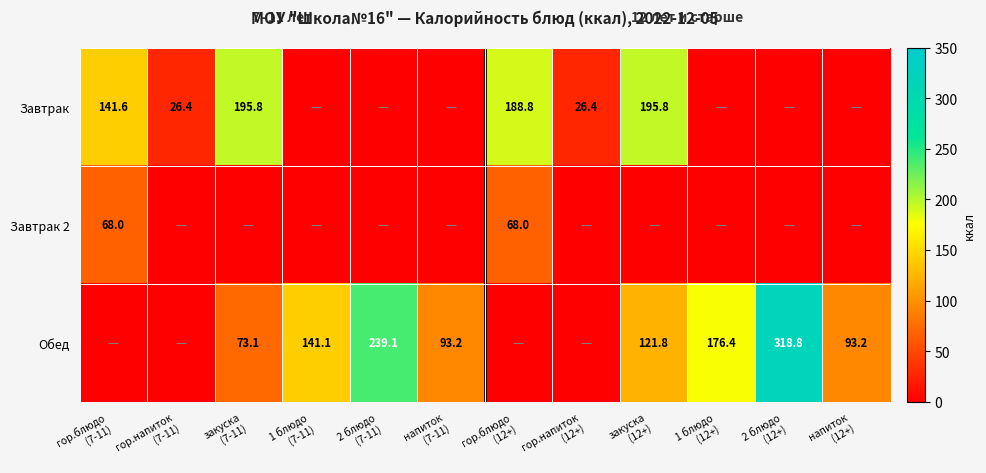

Rank the series by their average value, from highest to lowest.

Обед, Завтрак, Завтрак 2